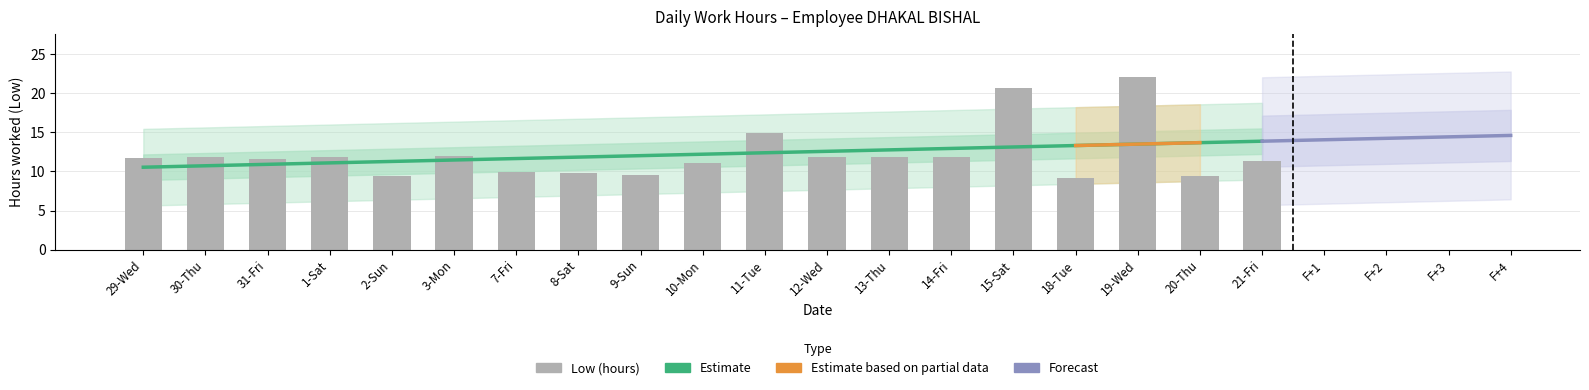

Where does the data first go above 11?

29-Wed